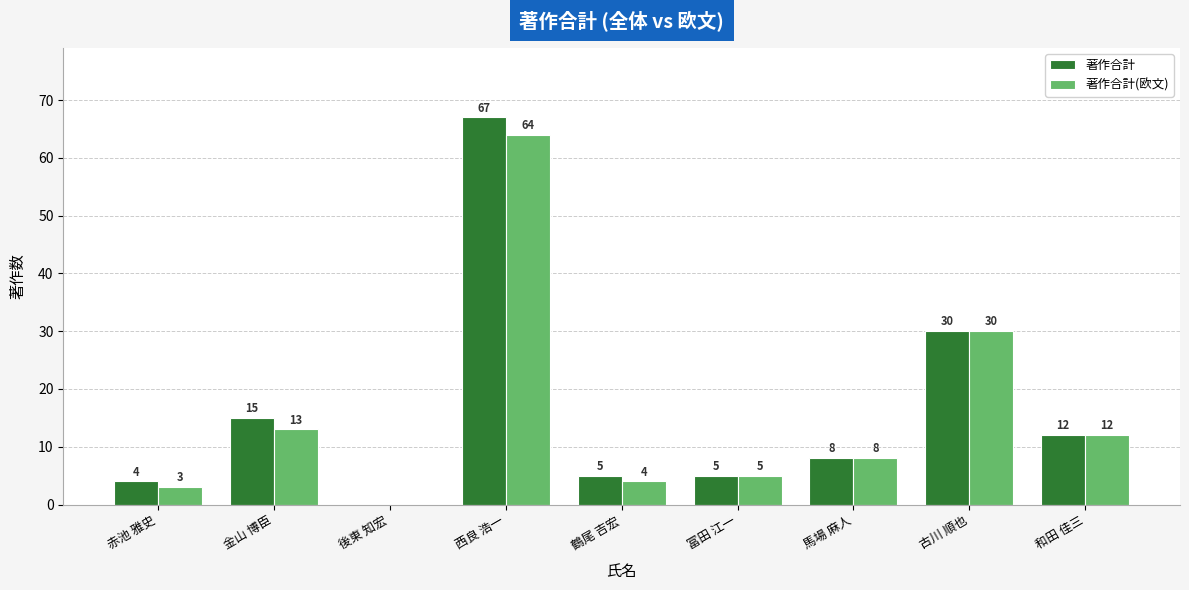

Reading left to right, transcribe all the data shown in this chart.

著作合計: 赤池 雅史=4	金山 博臣=15	後東 知宏=0	西良 浩一=67	鶴尾 吉宏=5	冨田 江一=5	馬場 麻人=8	古川 順也=30	和田 佳三=12
著作合計(欧文): 赤池 雅史=3	金山 博臣=13	後東 知宏=0	西良 浩一=64	鶴尾 吉宏=4	冨田 江一=5	馬場 麻人=8	古川 順也=30	和田 佳三=12